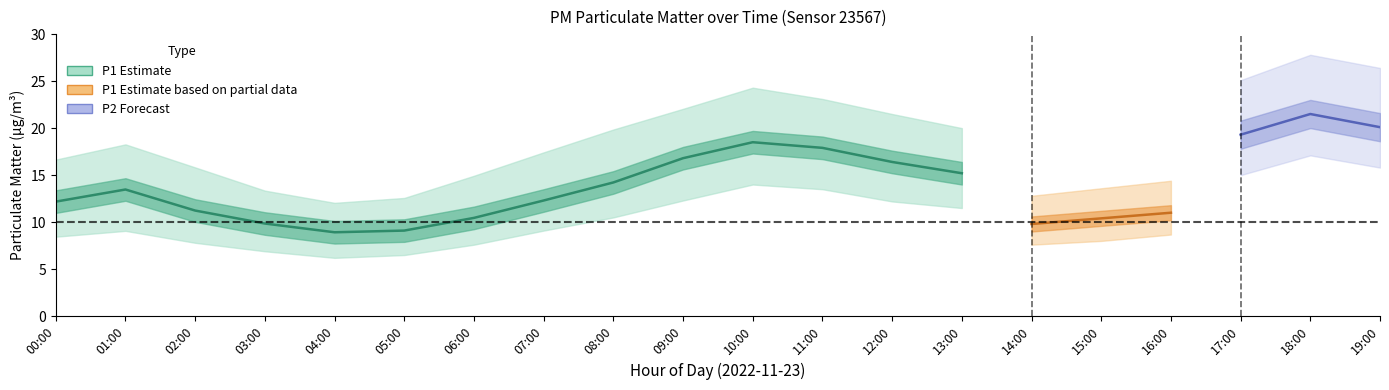

What is the label of the 6th point from the left?

05:00